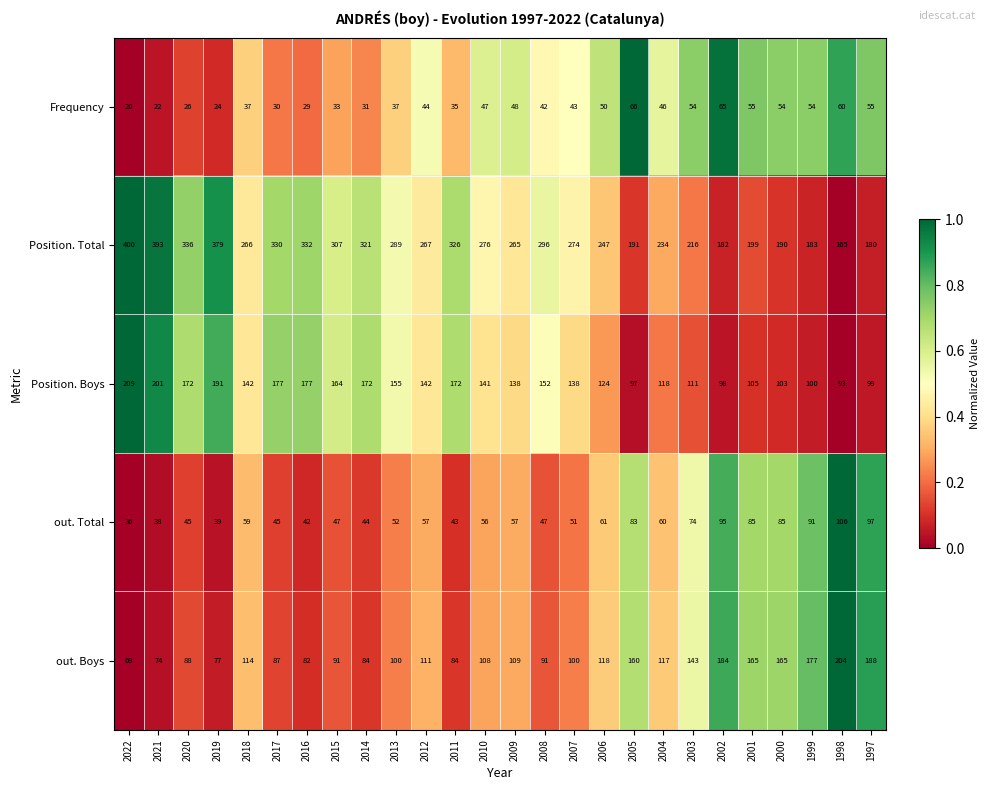

What is the difference between the maximum and minimum values in the Position. Total series?

235